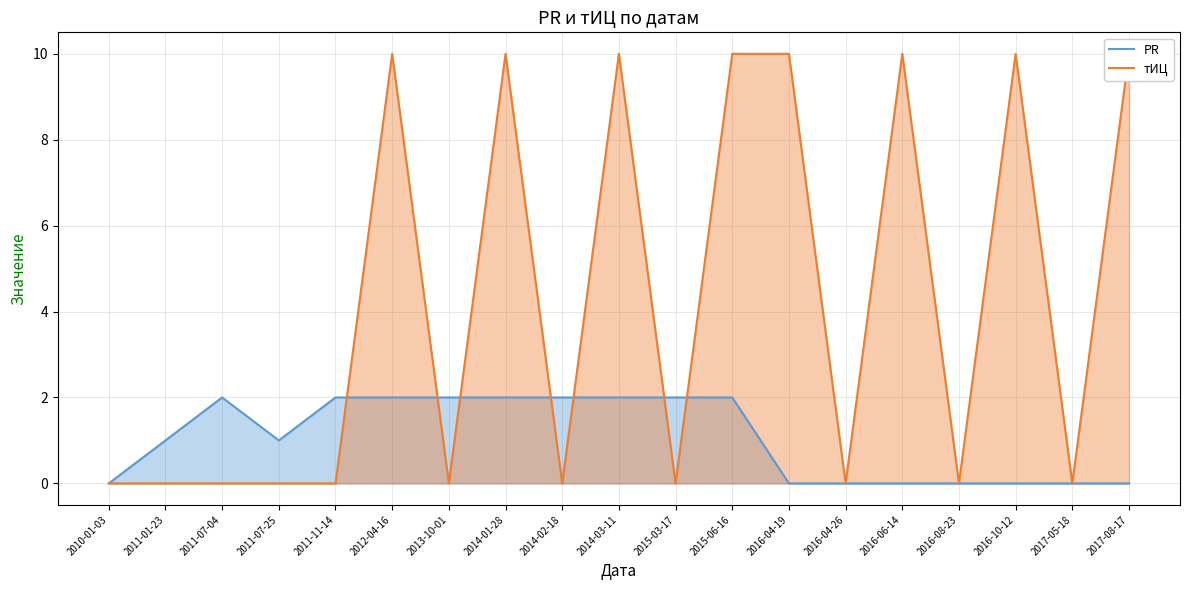

What is the value of the тИЦ point at the 17th from the left?

10